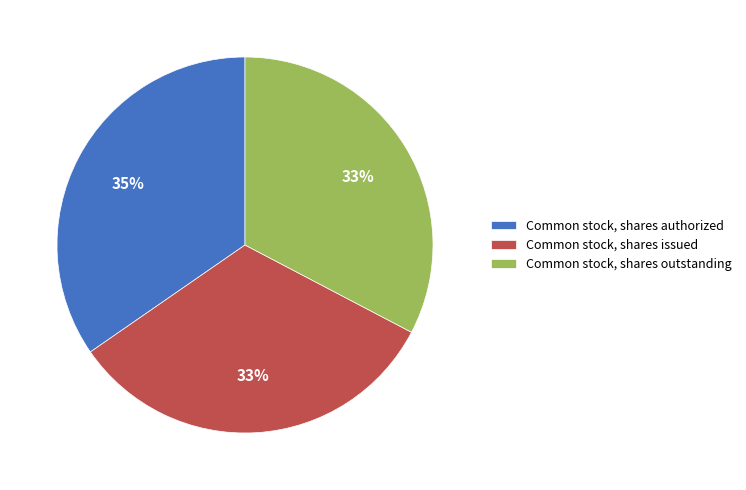

Does Common stock, shares authorized account for over 50% of the chart?

No